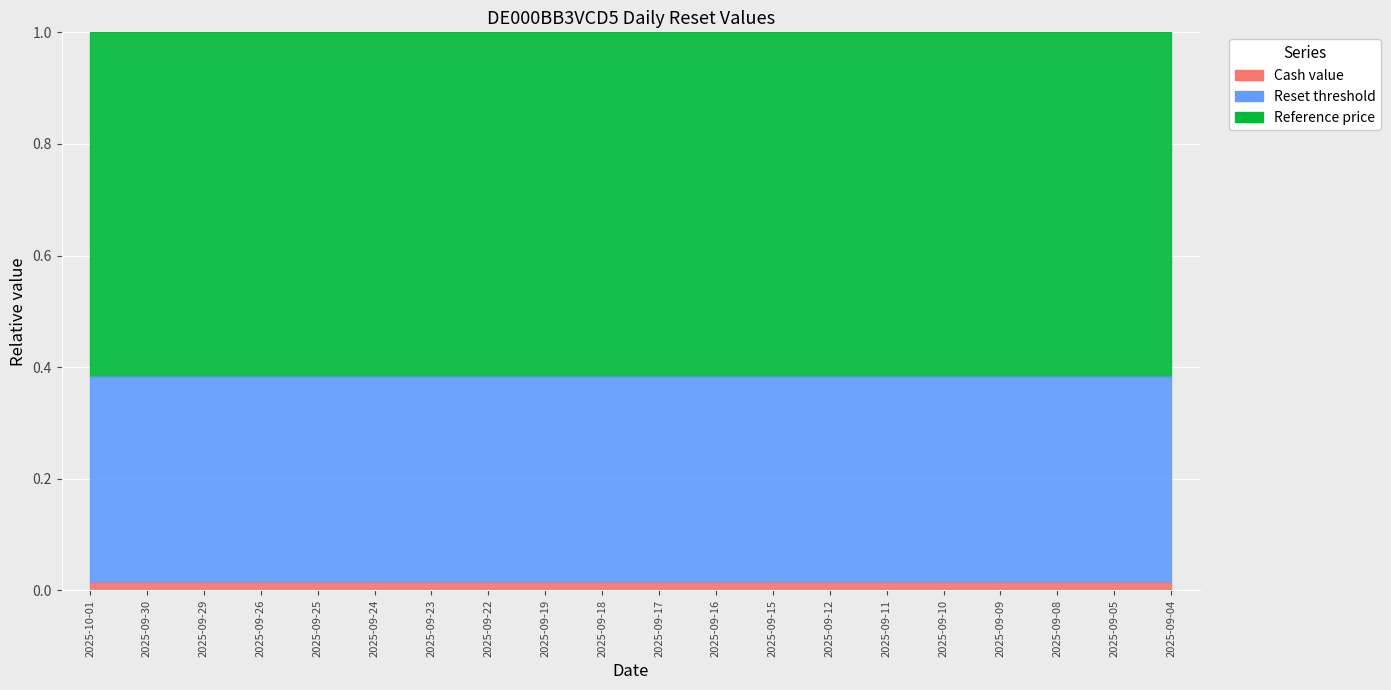

True or false: Reset threshold and Cash value intersect in this chart.

False